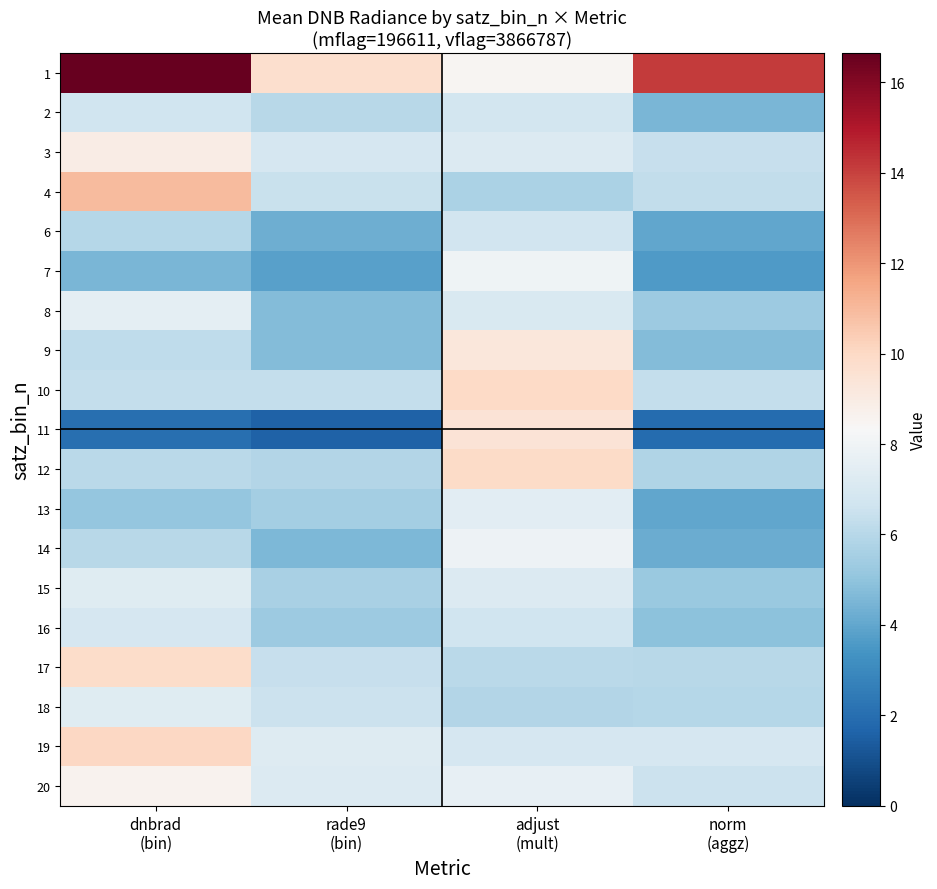

Reading left to right, what are all the values shown in this chart?

1: dnbrad
(bin)=16.6	rade9
(bin)=9.7	adjust
(mult)=8.5	norm
(aggz)=14.1
2: dnbrad
(bin)=6.6	rade9
(bin)=6.0	adjust
(mult)=6.8	norm
(aggz)=4.5
3: dnbrad
(bin)=9.0	rade9
(bin)=6.9	adjust
(mult)=7.2	norm
(aggz)=6.4
4: dnbrad
(bin)=10.9	rade9
(bin)=6.5	adjust
(mult)=5.7	norm
(aggz)=6.3
6: dnbrad
(bin)=5.9	rade9
(bin)=4.3	adjust
(mult)=6.7	norm
(aggz)=4.0
7: dnbrad
(bin)=4.5	rade9
(bin)=3.8	adjust
(mult)=8.0	norm
(aggz)=3.6
8: dnbrad
(bin)=7.5	rade9
(bin)=4.7	adjust
(mult)=7.0	norm
(aggz)=5.3
9: dnbrad
(bin)=6.2	rade9
(bin)=4.7	adjust
(mult)=9.3	norm
(aggz)=4.7
10: dnbrad
(bin)=6.4	rade9
(bin)=6.4	adjust
(mult)=10.0	norm
(aggz)=6.4
11: dnbrad
(bin)=2.1	rade9
(bin)=1.6	adjust
(mult)=9.5	norm
(aggz)=1.9
12: dnbrad
(bin)=6.1	rade9
(bin)=5.9	adjust
(mult)=9.9	norm
(aggz)=5.8
13: dnbrad
(bin)=5.1	rade9
(bin)=5.5	adjust
(mult)=7.5	norm
(aggz)=4.0
14: dnbrad
(bin)=6.0	rade9
(bin)=4.6	adjust
(mult)=7.9	norm
(aggz)=4.2
15: dnbrad
(bin)=7.3	rade9
(bin)=5.6	adjust
(mult)=7.2	norm
(aggz)=5.3
16: dnbrad
(bin)=6.9	rade9
(bin)=5.3	adjust
(mult)=6.7	norm
(aggz)=4.9
17: dnbrad
(bin)=9.8	rade9
(bin)=6.4	adjust
(mult)=6.1	norm
(aggz)=6.0
18: dnbrad
(bin)=7.3	rade9
(bin)=6.5	adjust
(mult)=5.9	norm
(aggz)=6.0
19: dnbrad
(bin)=10.1	rade9
(bin)=7.3	adjust
(mult)=6.9	norm
(aggz)=6.9
20: dnbrad
(bin)=8.6	rade9
(bin)=7.2	adjust
(mult)=7.6	norm
(aggz)=6.6